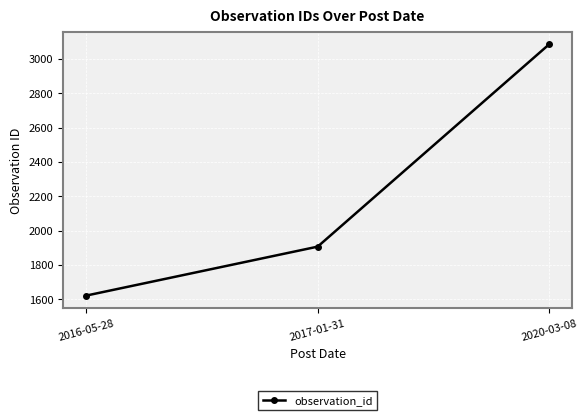

Reading left to right, transcribe all the data shown in this chart.

1622	1907	3085